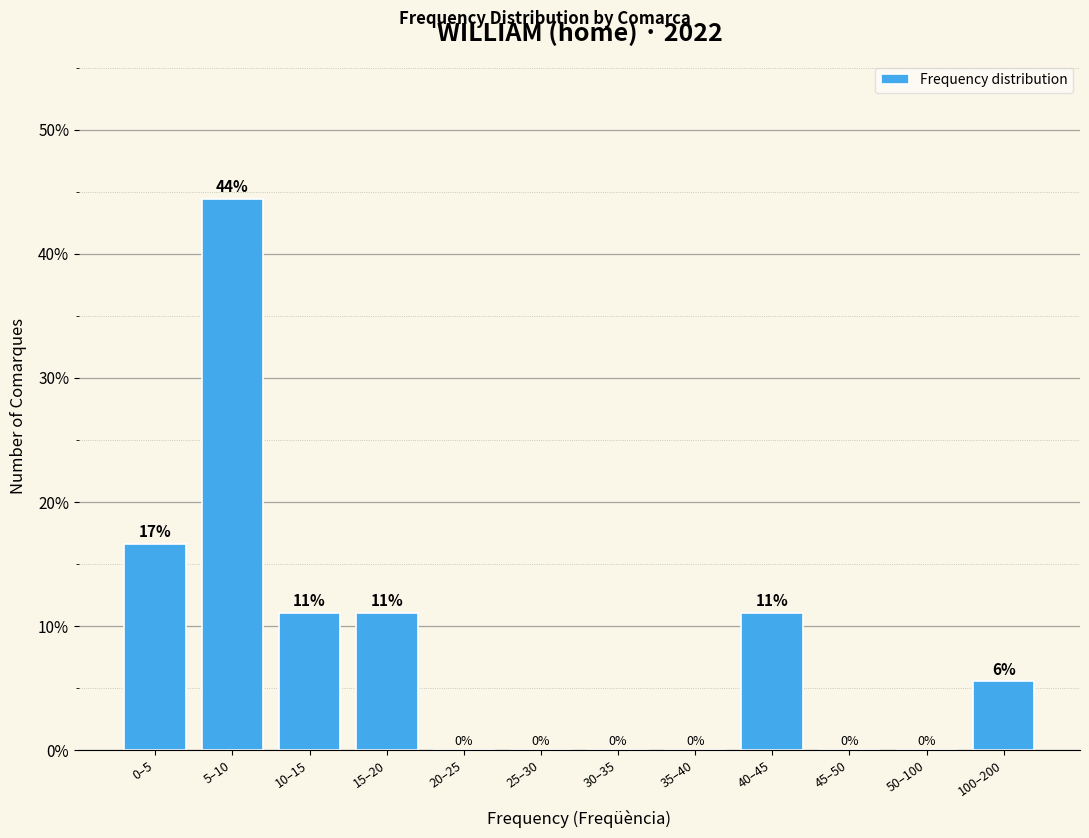

Where is the data nearest to the value 22?

0–5